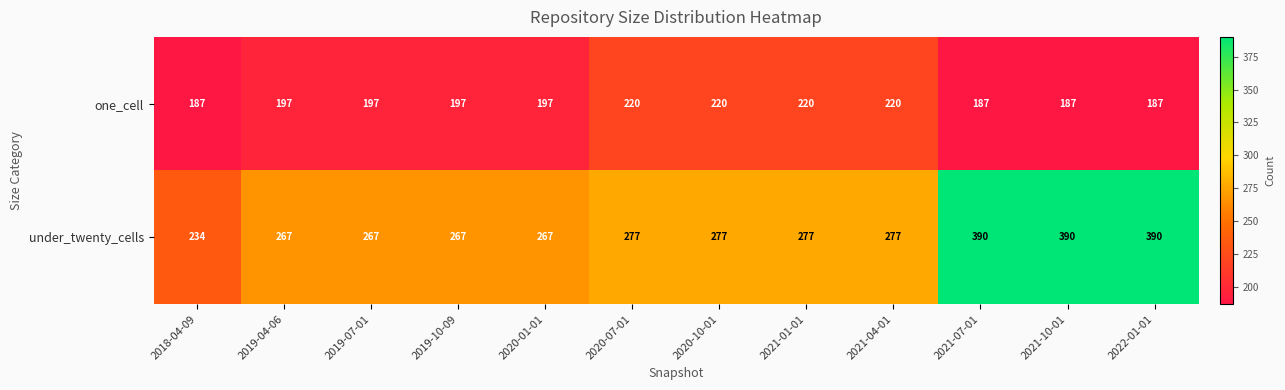

What is the approximate value of under_twenty_cells at 2022-01-01, to the nearest 5?

390